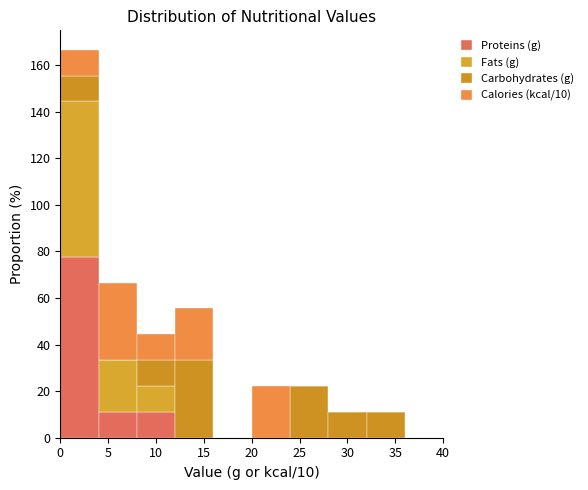

What is the total height of the stacked bar covering 4 to 8 on the x-axis? The values are not printed on the chart, so give them approximately, as read against the axis.

66